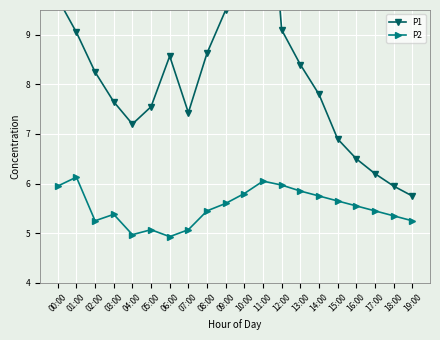

True or false: P2 and P1 intersect in this chart.

False